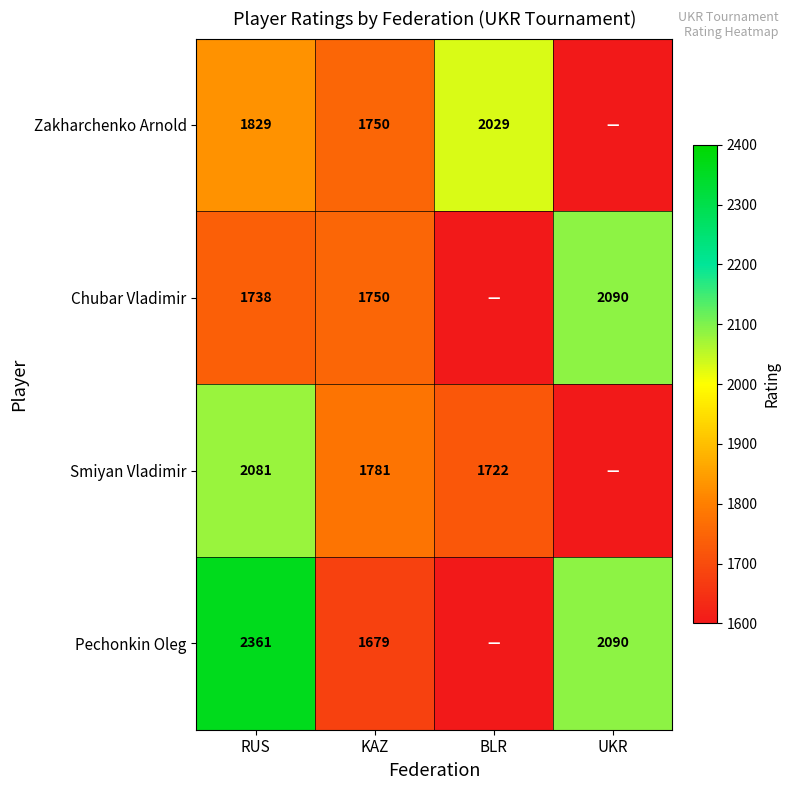

What is the difference between the Smiyan Vladimir values at BLR and RUS?

359